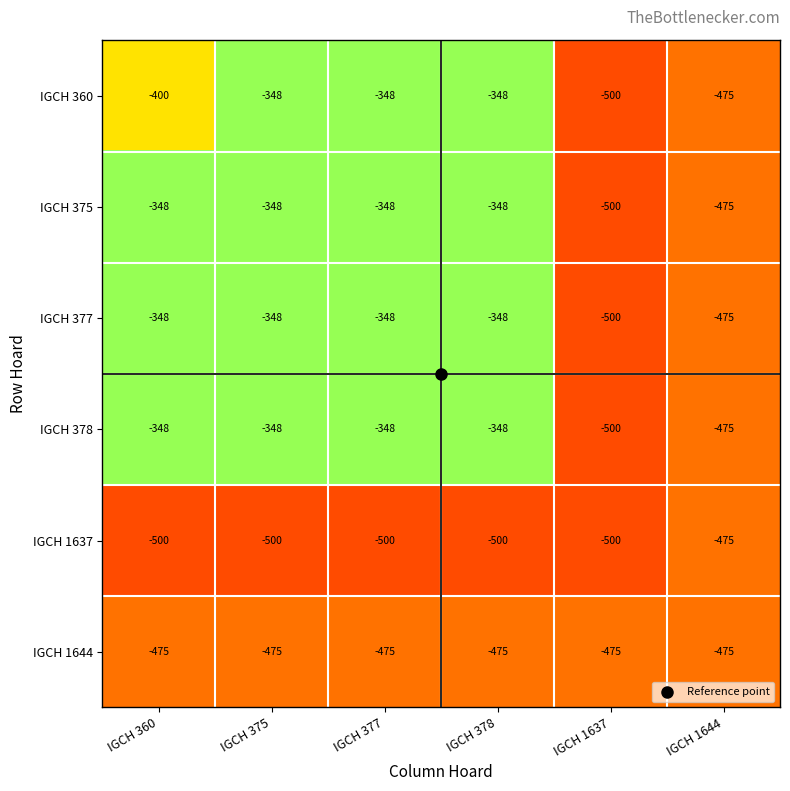

Is it true that IGCH 378 equals -724 at IGCH 1637?

False